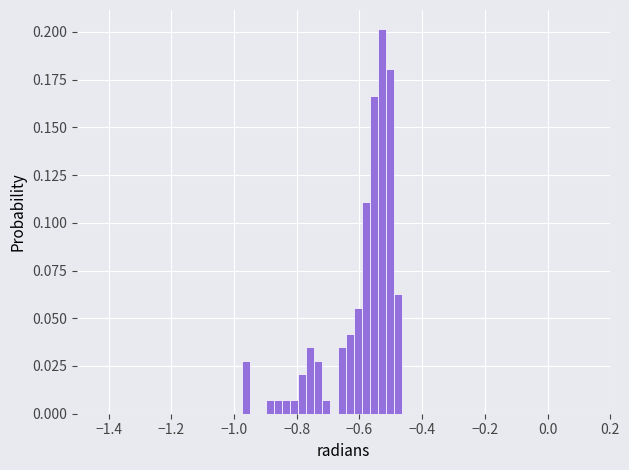

Around what value on the x-axis is the tallest bar? Give the approximate position of its centre, as read against the axis.

-0.52